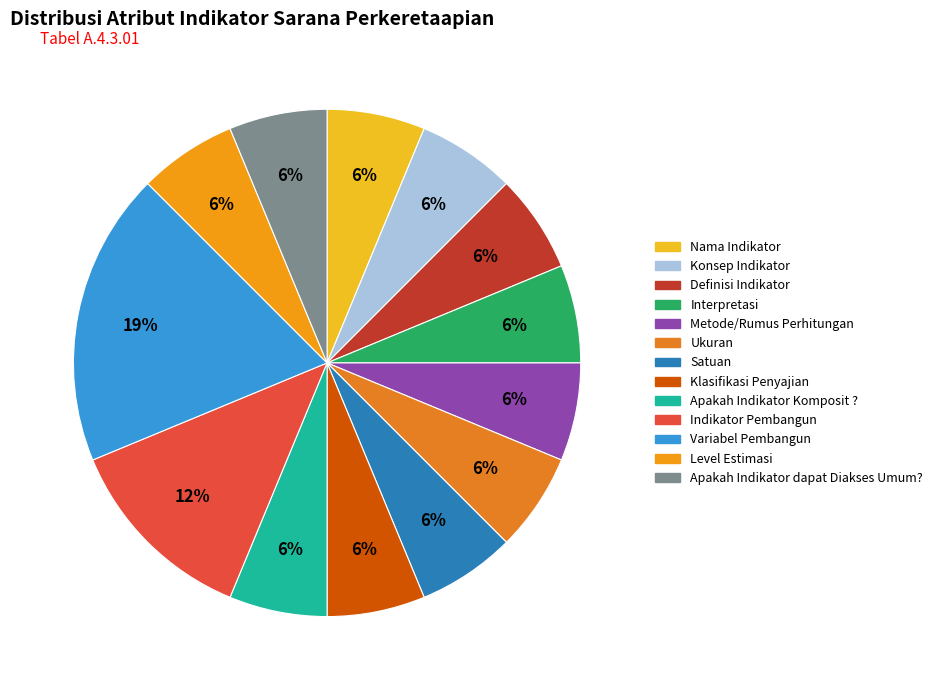

How many slices are in this pie chart?

13